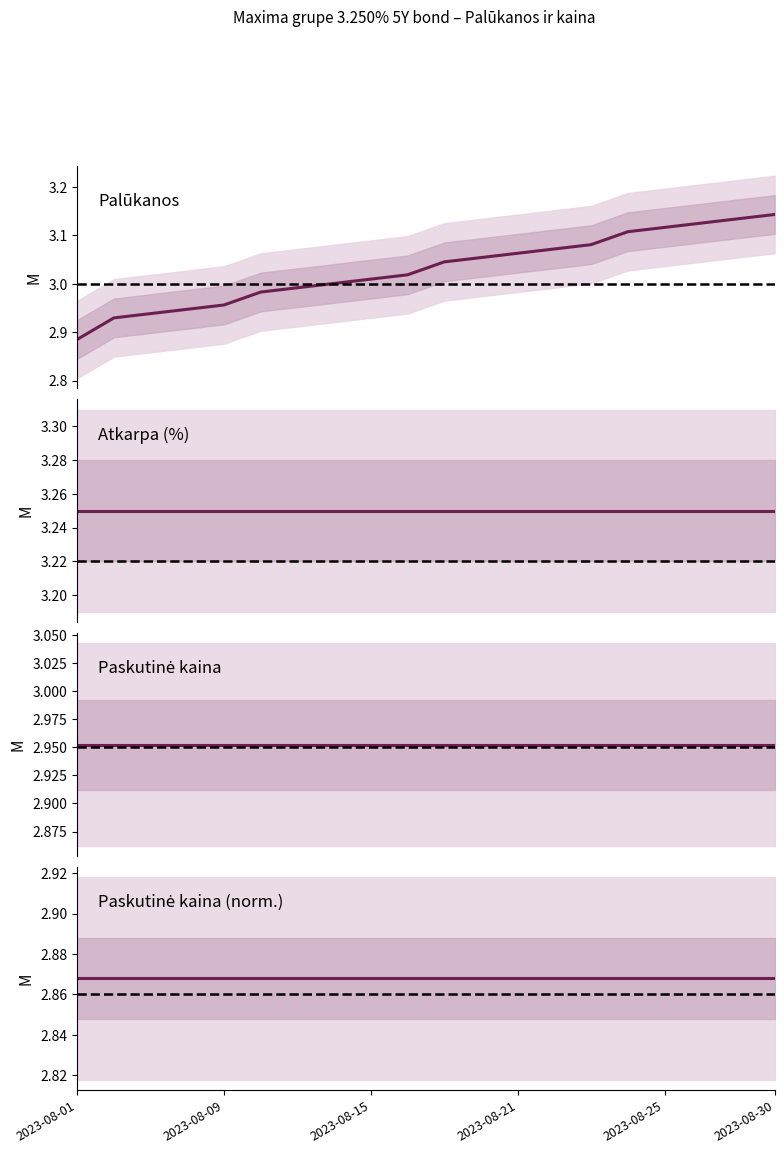

What is the sum of the Paskutinė kaina (norm.) values at 12 and 11?

5.7